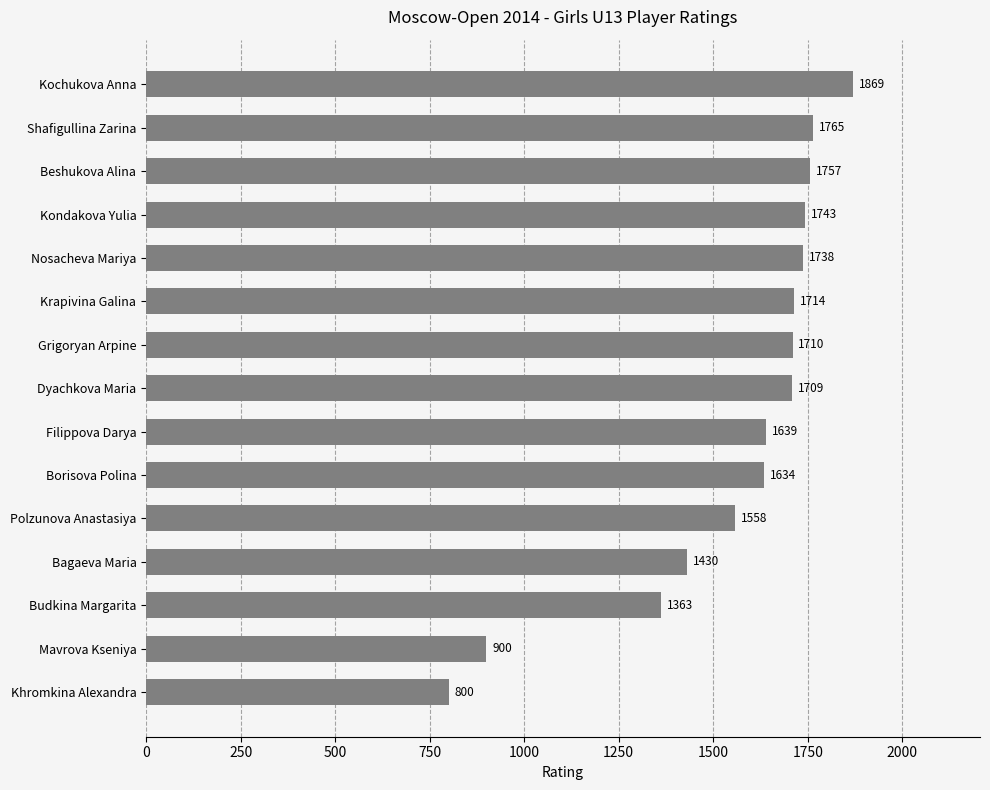

Which has a higher value, Grigoryan Arpine or Shafigullina Zarina?

Shafigullina Zarina